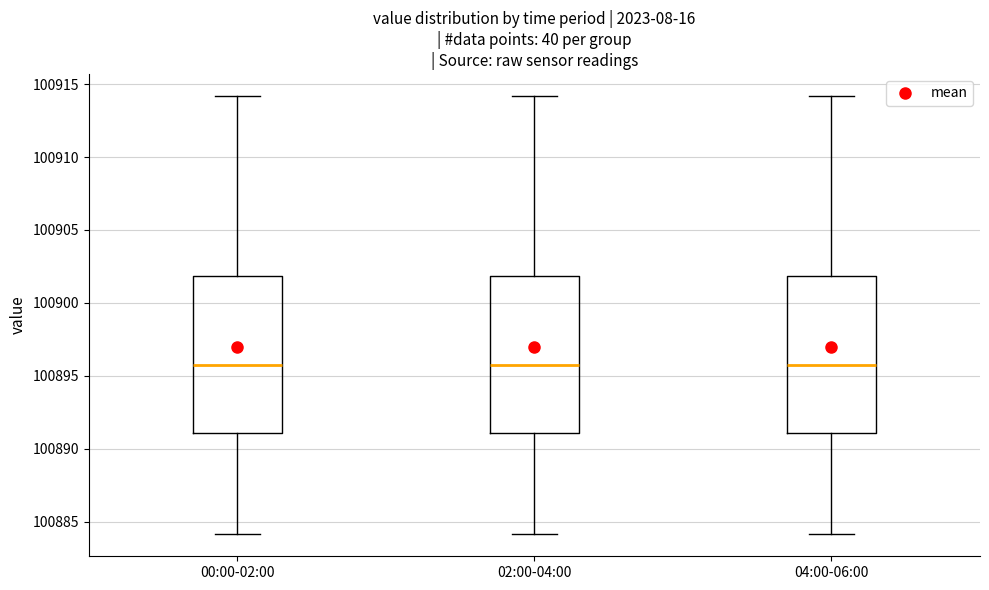

Reading left to right, read every box against the y-axis: the position of its median line, the range the box covers, and the ends of its whiskers. The values are not printed on the chart, so give them approximately, as read against the axis.

00:00-02:00: median 100895.5, box 100891.0 to 100902.0, whiskers 100884.0 to 100914.0
02:00-04:00: median 100895.5, box 100891.0 to 100902.0, whiskers 100884.0 to 100914.0
04:00-06:00: median 100895.5, box 100891.0 to 100902.0, whiskers 100884.0 to 100914.0